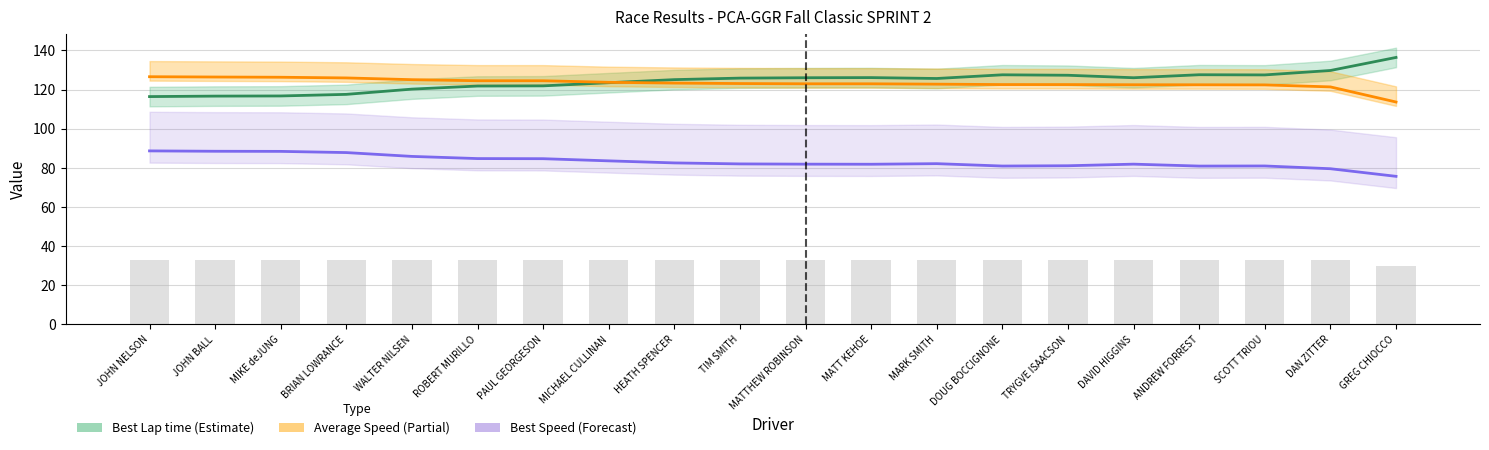

Rank the series at MICHAEL CULLINAN from lowest to highest value.

Best Speed, Best Lap time, Average Speed (×3.2)